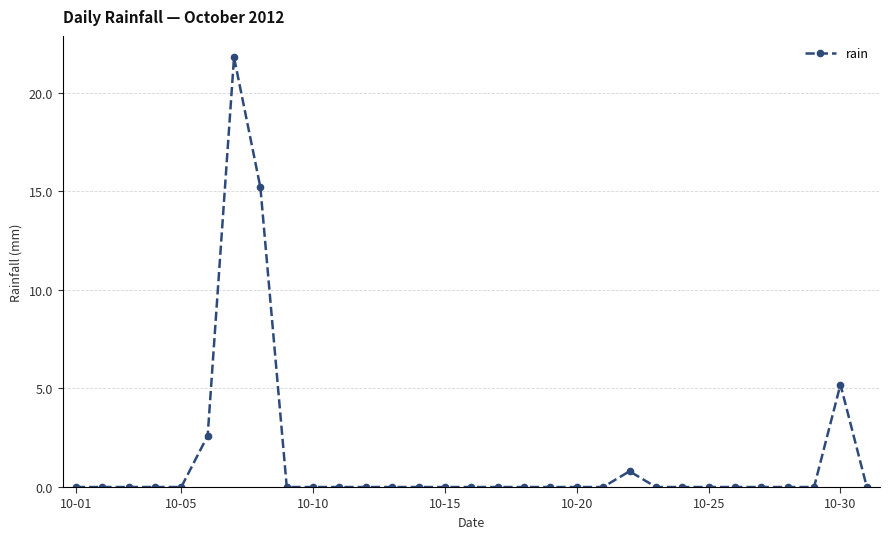

What is the greatest value displayed?

21.8